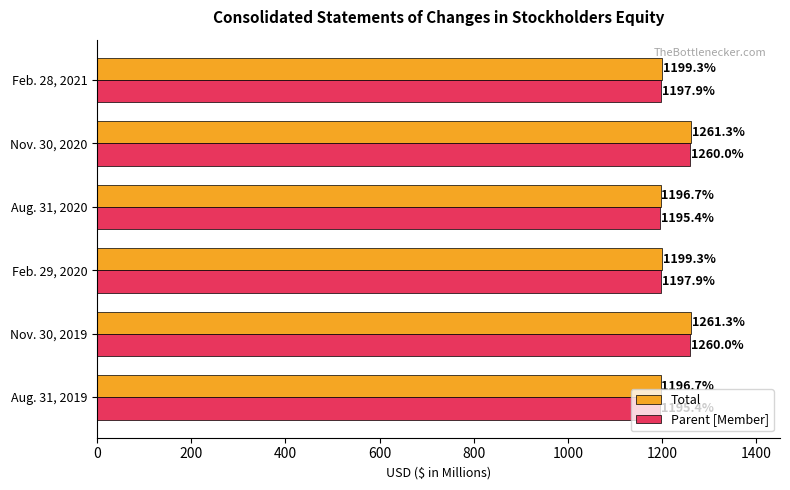

Is the value of Parent [Member] at Nov. 30, 2020 greater than the value of Total at Feb. 28, 2021?

Yes